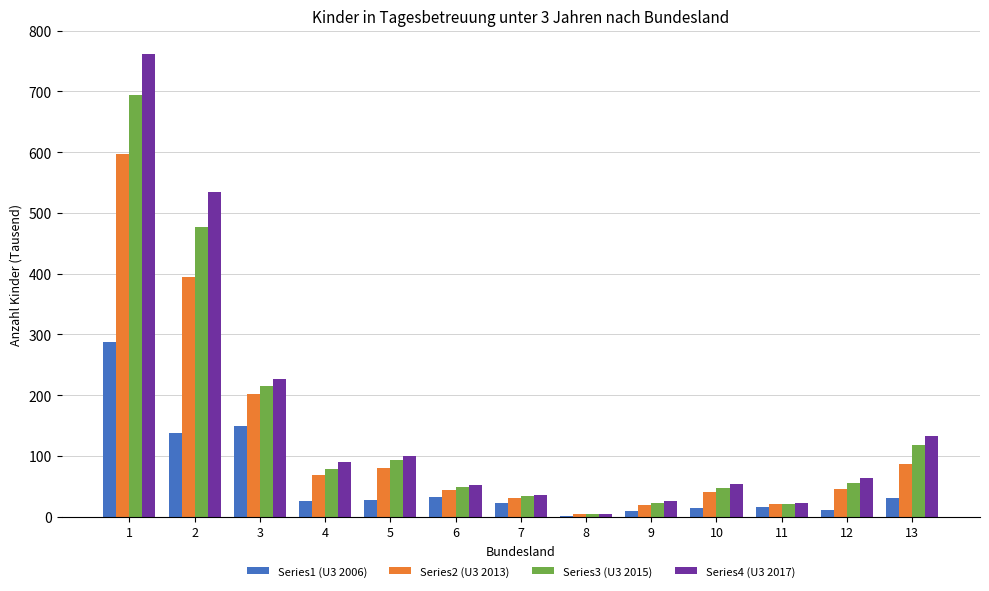

The value of Series3 (U3 2015) at 1 is 1011.9. True or false?

False